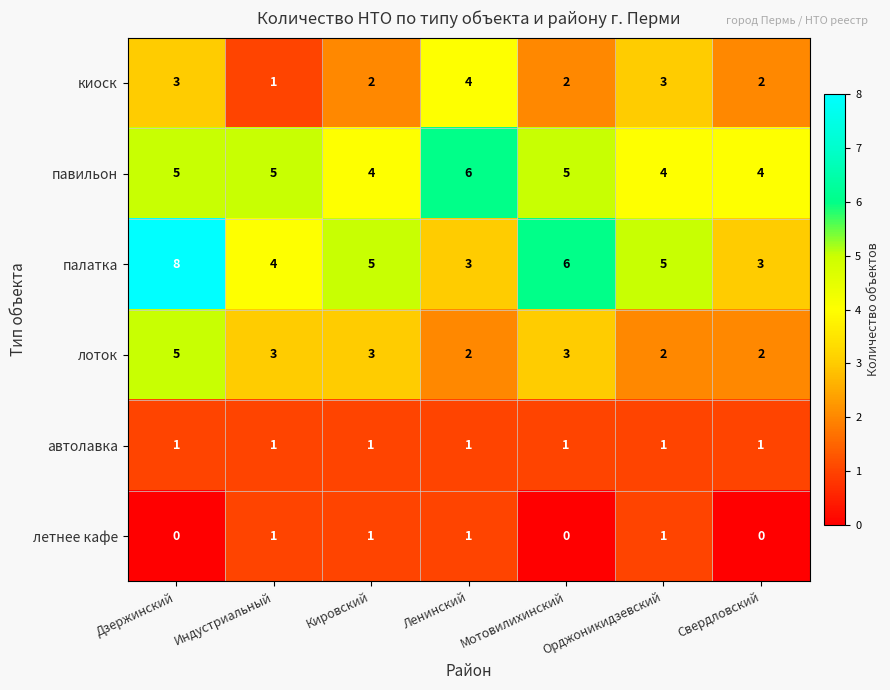

Which series has the largest total across all categories?

палатка